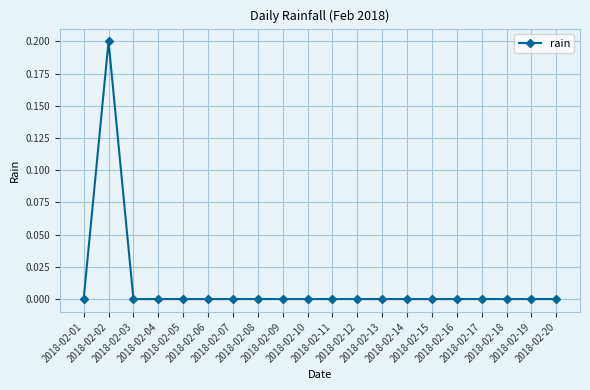

How many values are between 0 and 1?

20